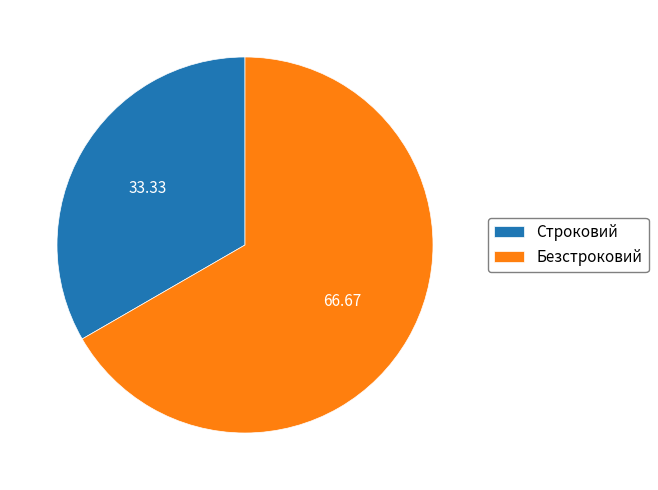

Which category has the smallest portion of the pie?

Строковий